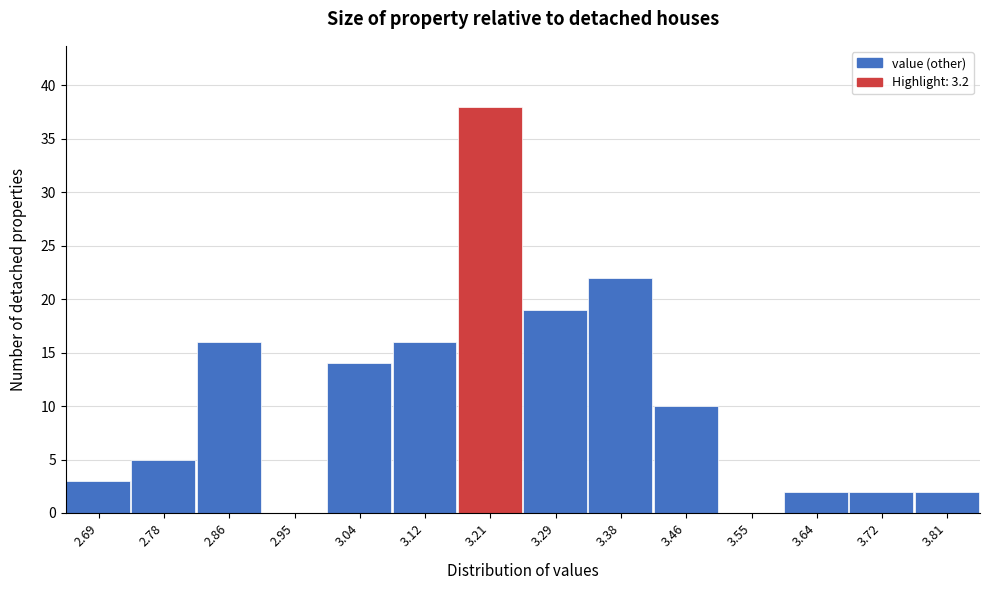

Over which range of the x-axis is the bar tallest?

3.16 to 3.25